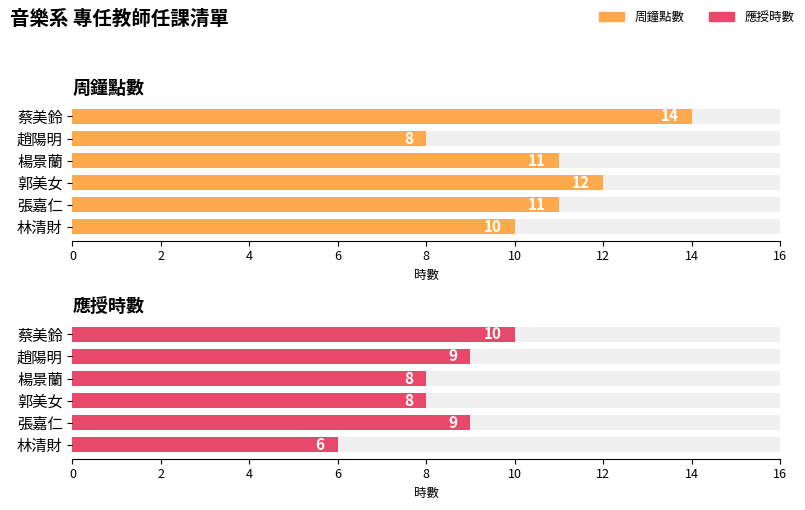

What is the difference between the highest and lowest values at 楊景蘭?

3